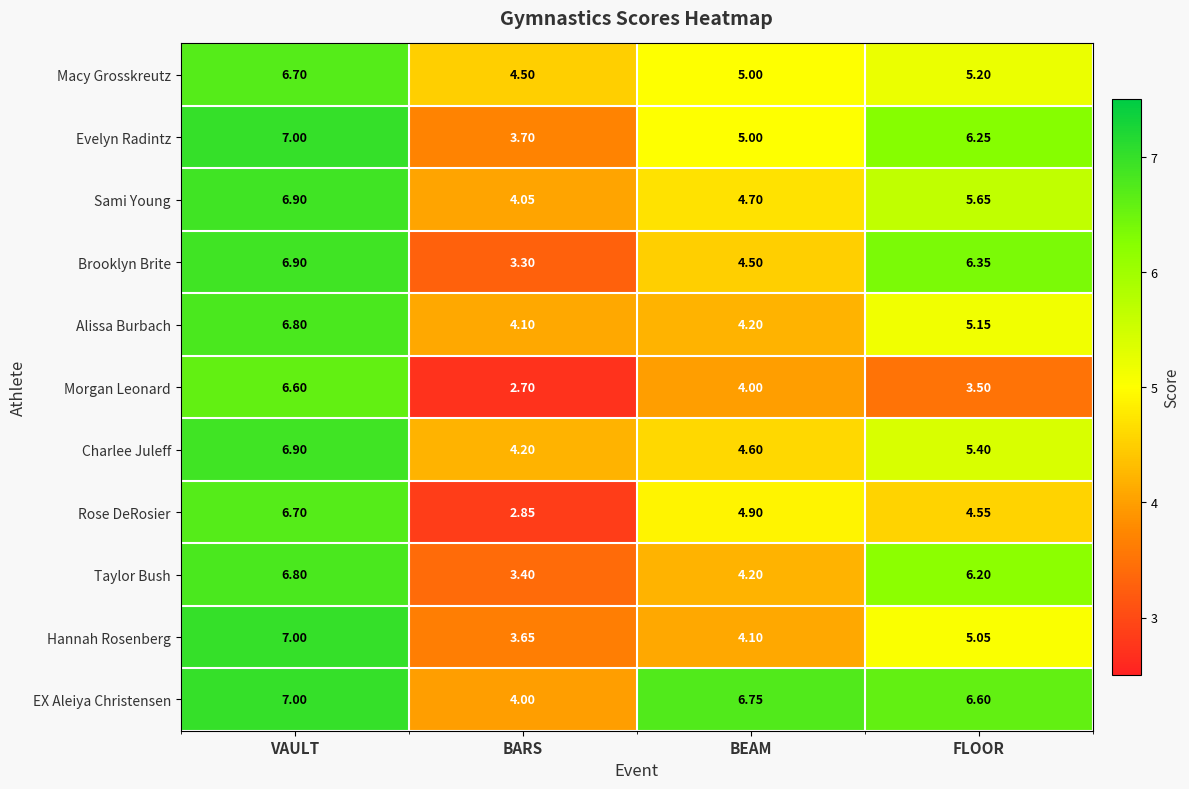

What is the total value across all series at BARS?

40.5